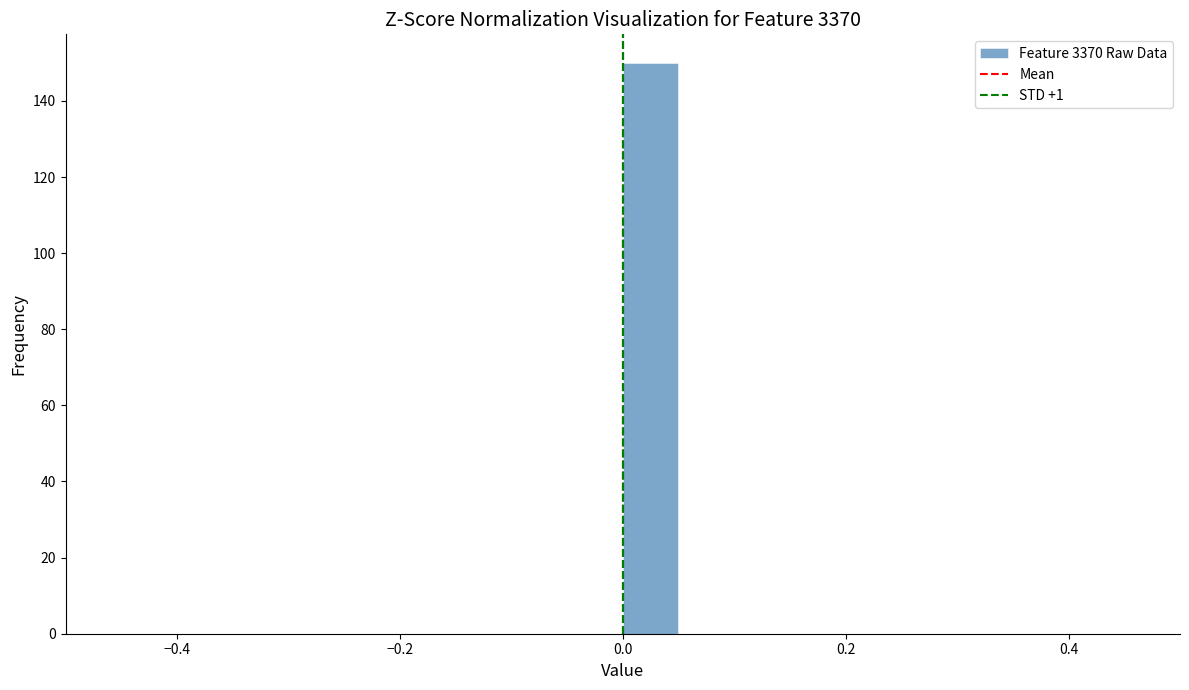

Read against the x-axis, roughly where is the centre of the tallest bar?

0.02